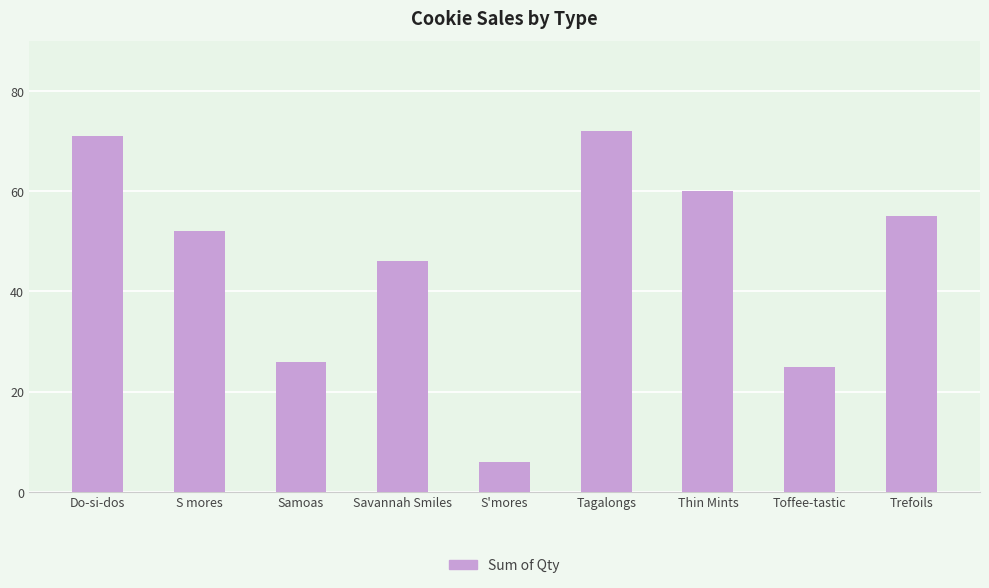

List the labels in order of value, largest first.

Tagalongs, Do-si-dos, Thin Mints, Trefoils, S mores, Savannah Smiles, Samoas, Toffee-tastic, S'mores